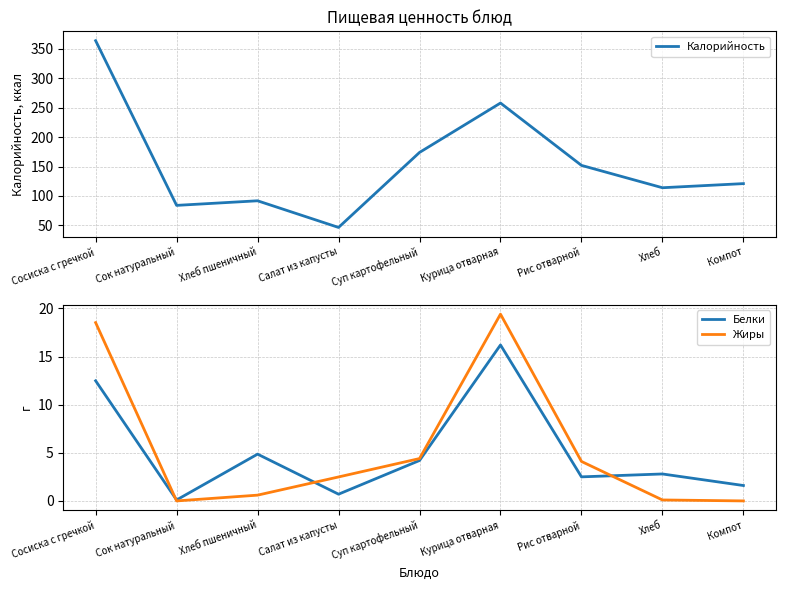

In Белки, how many points are lower than both neighbors (excluding endpoints)?

3